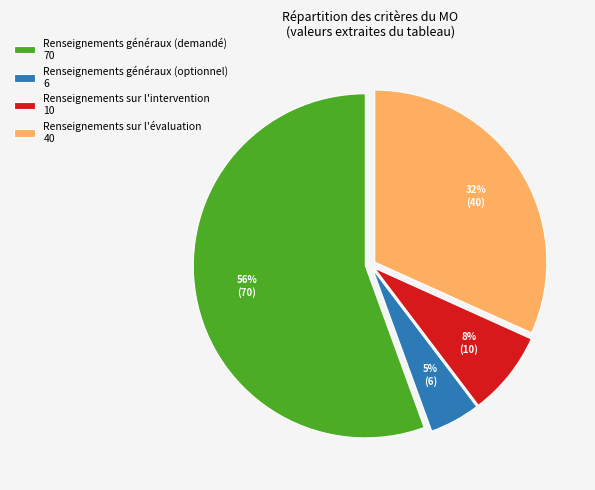

True or false: Renseignements sur l'intervention 10 accounts for 8% of the total.

True